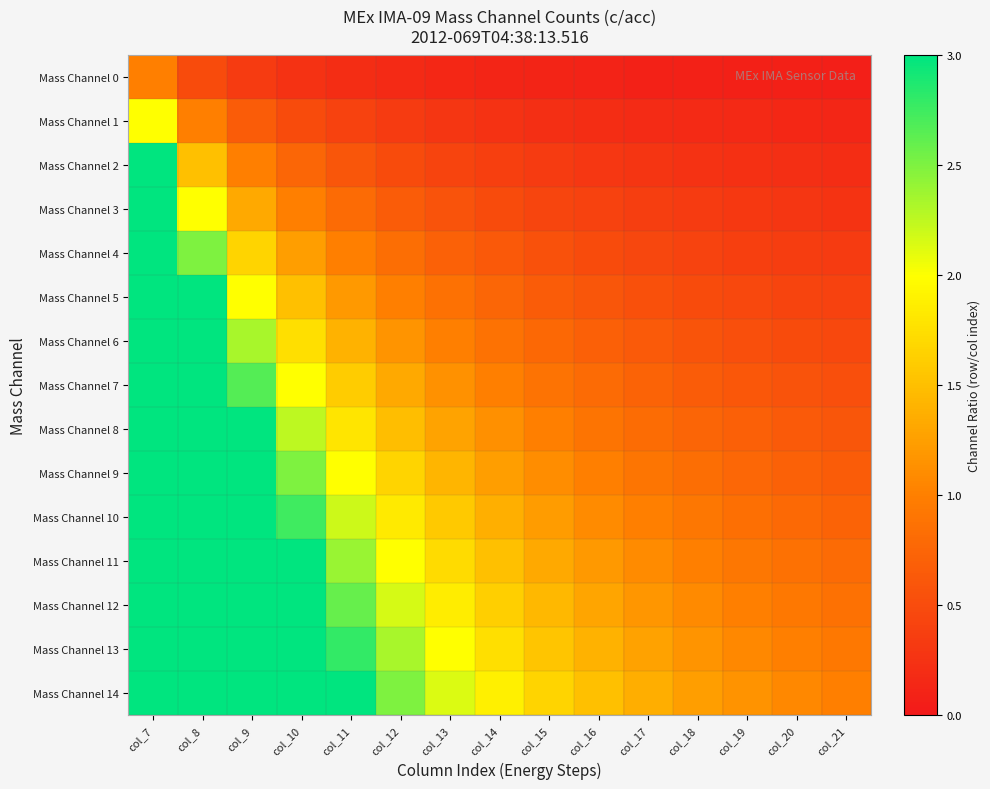

At how many categories does at least one series exceed 0?

15